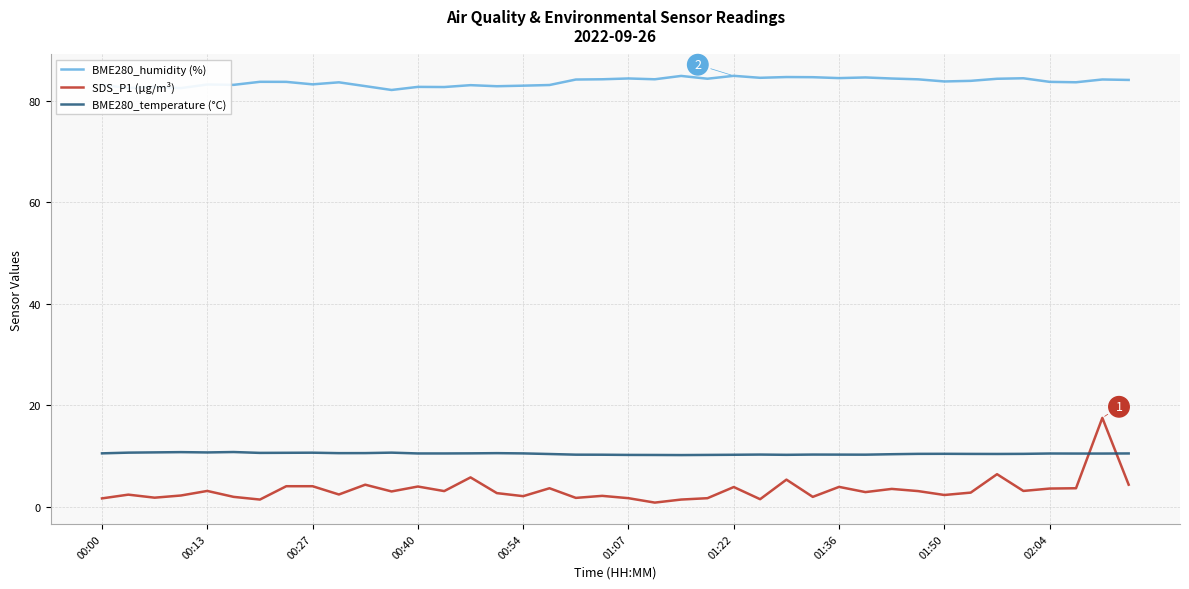

Rank the series by their maximum value, from highest to lowest.

BME280_humidity (%), SDS_P1 (µg/m³), BME280_temperature (°C)